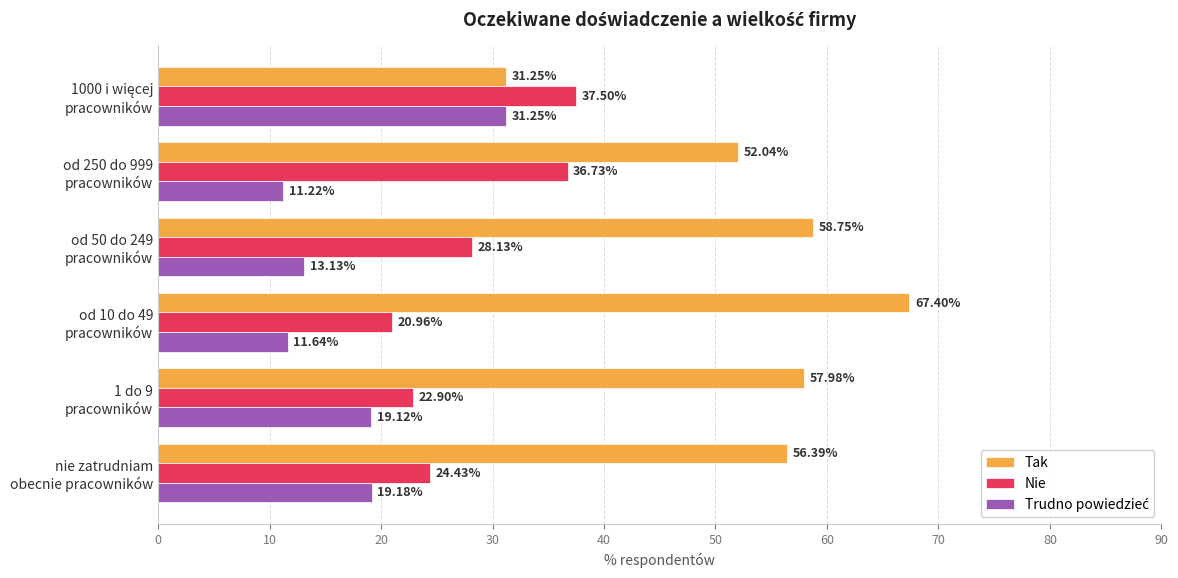

What is the average value of the Nie series?

28.4